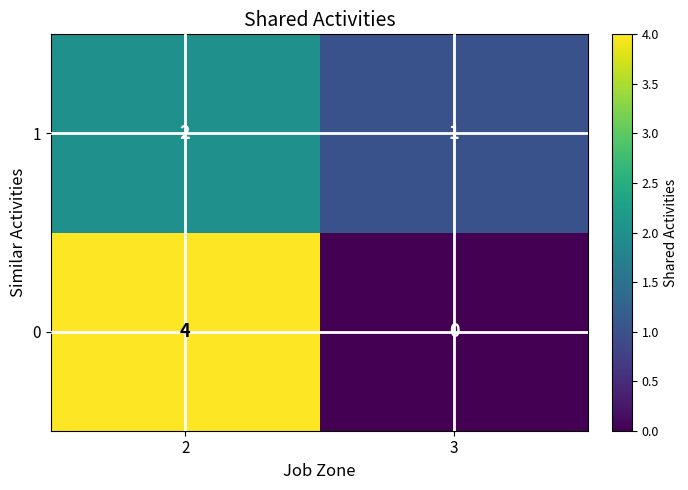

Read the 0 value at 2.

4